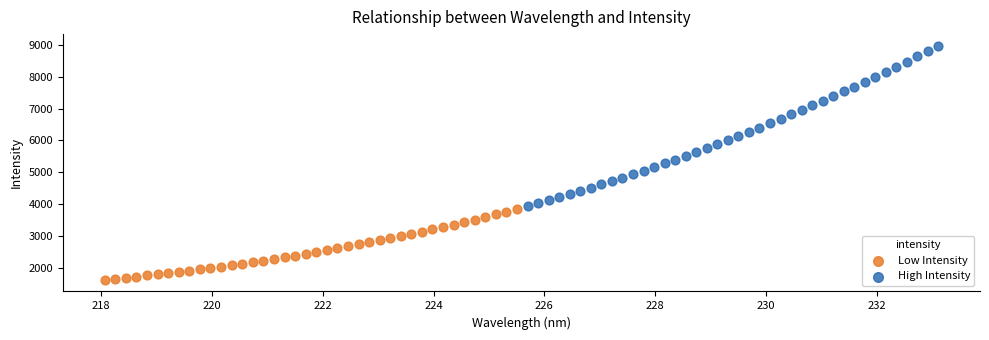

Which series contains the lowest Y value?

Low Intensity